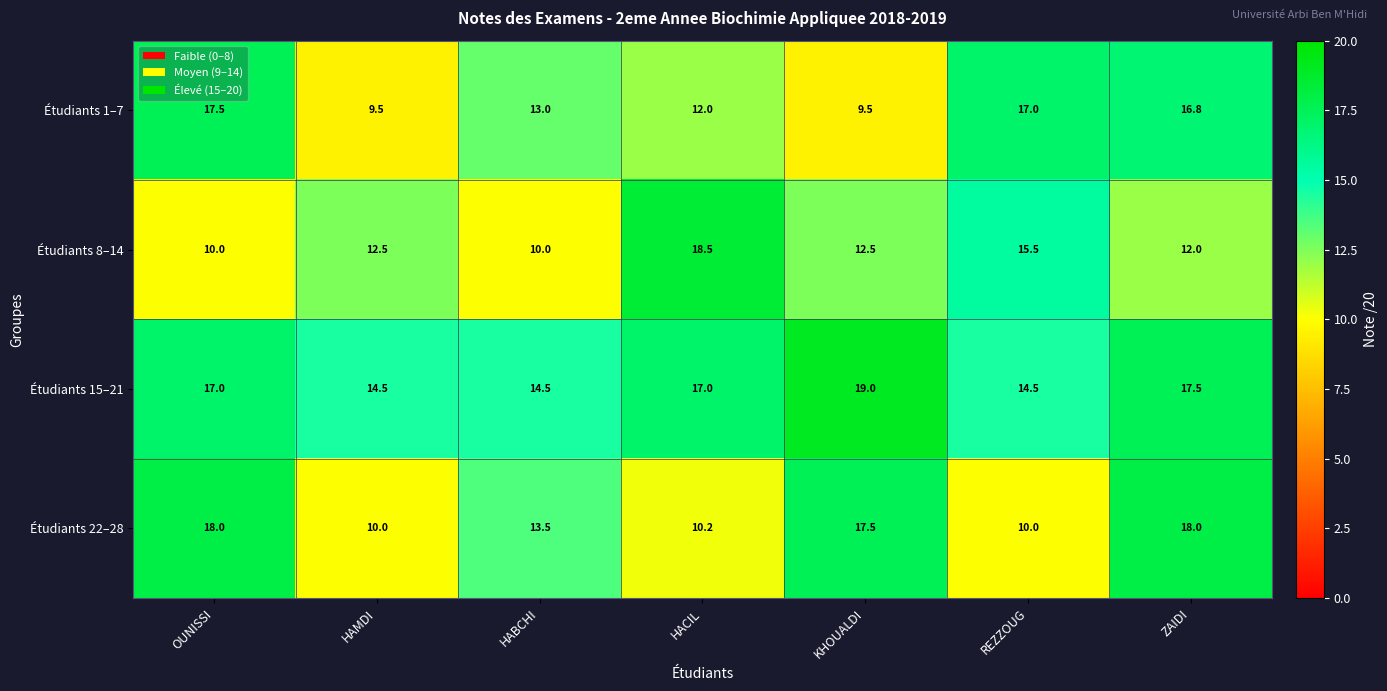

At which category is the sum across all series the highest?

ZAIDI